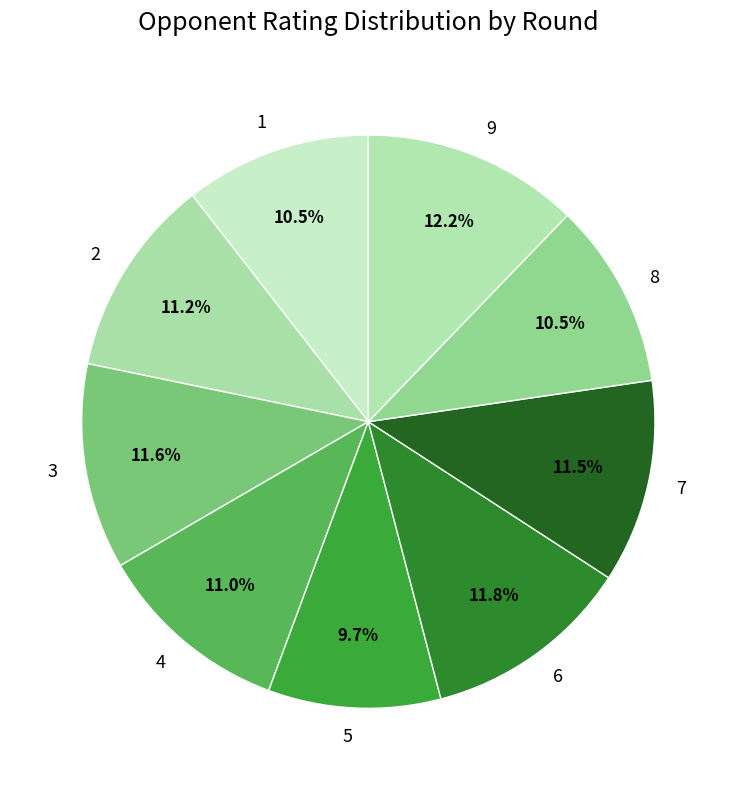

Do 5 and 8 together represent more than half of the pie?

No